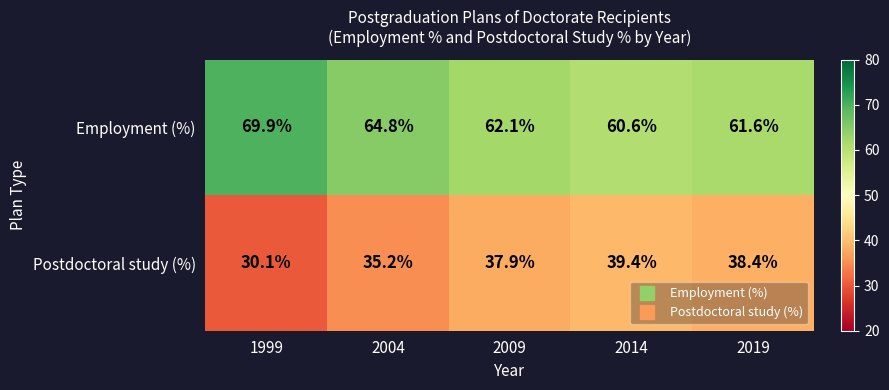

Reading left to right, what are all the values shown in this chart?

Employment (%): 69.9	64.8	62.1	60.6	61.6
Postdoctoral study (%): 30.1	35.2	37.9	39.4	38.4